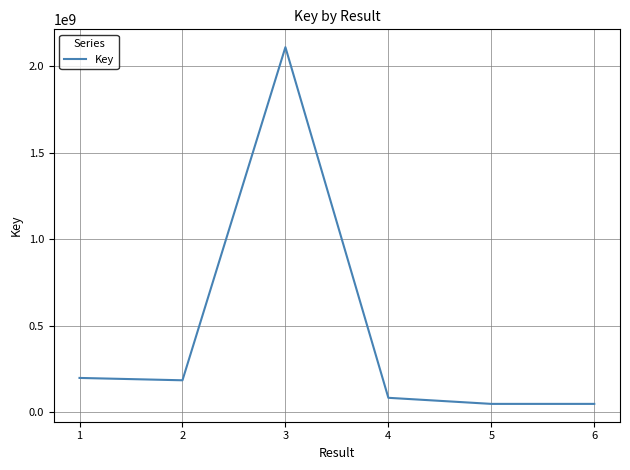

The value at 2 is 183853225. True or false?

True